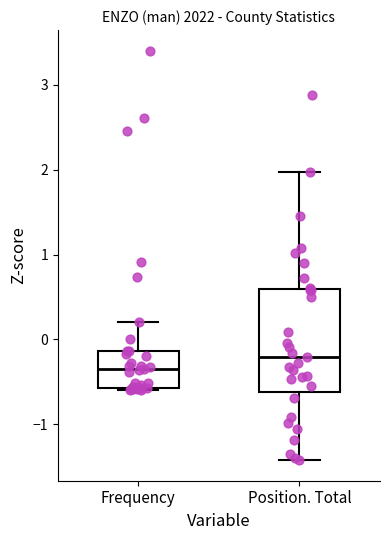

Where does the upper whisker of the box for Frequency end on the y-axis? The values are not printed on the chart, so give them approximately, as read against the axis.

0.2